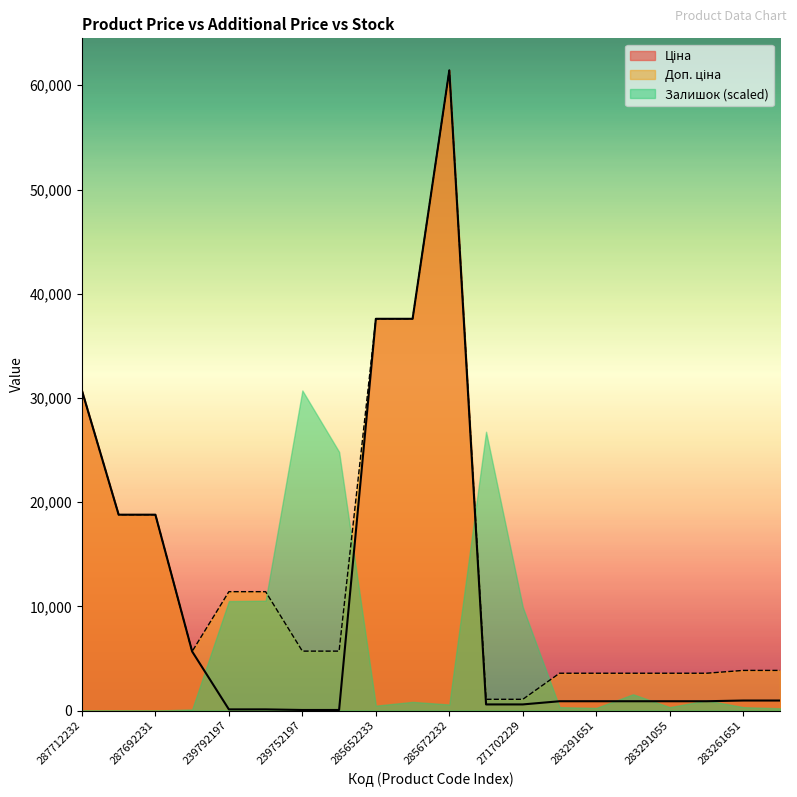

The Ціна series shows 18796.8 at 287692231. True or false?

True